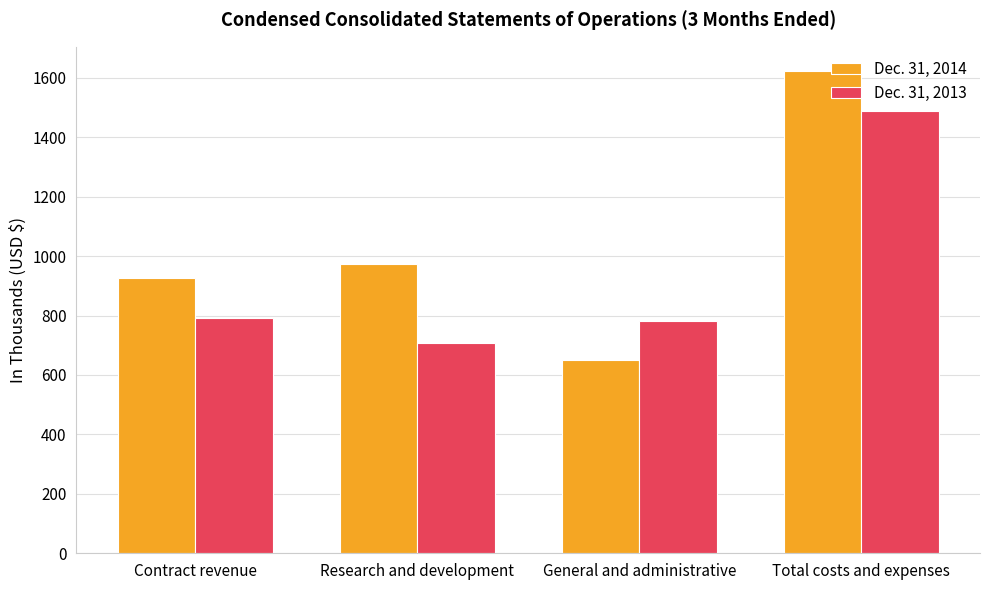

What is the label of the 3rd bar from the left?

General and administrative